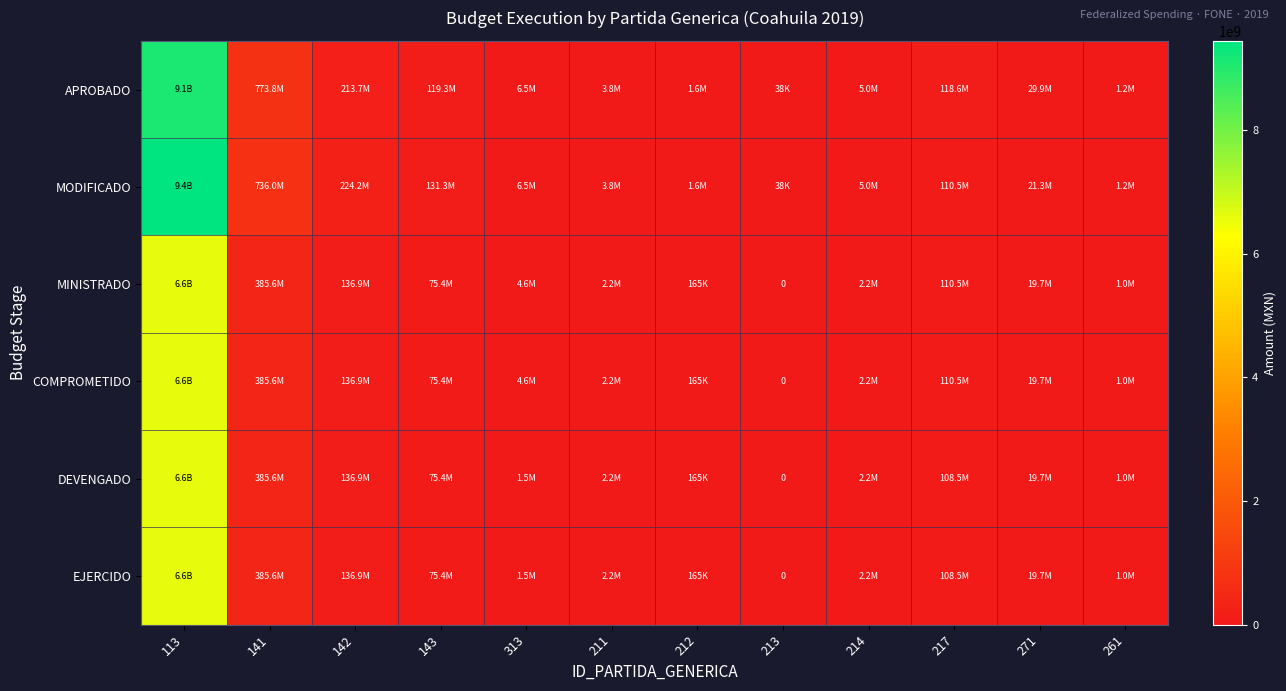

What is the difference between the DEVENGADO values at 141 and 214?

383418267.5